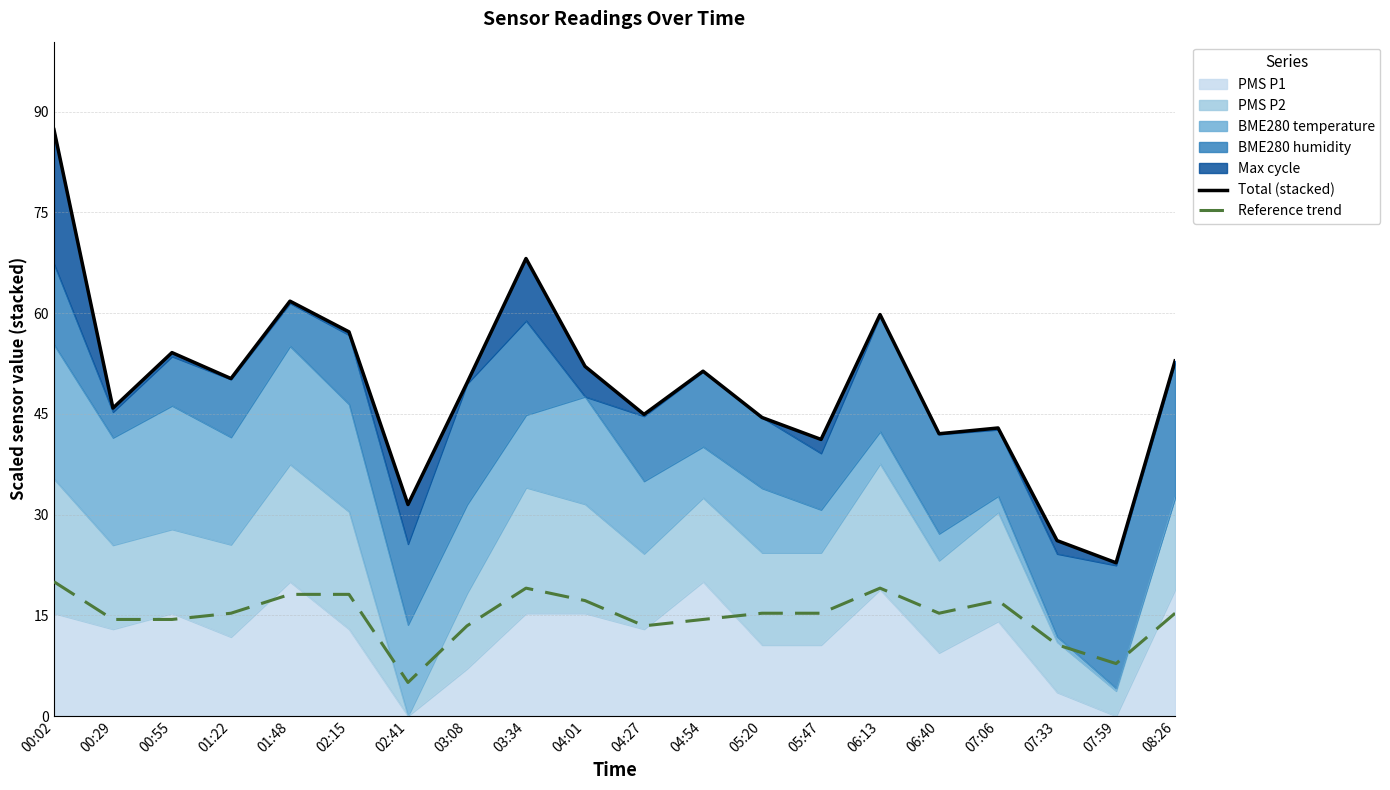

Does the chart have visible grid lines?

Yes